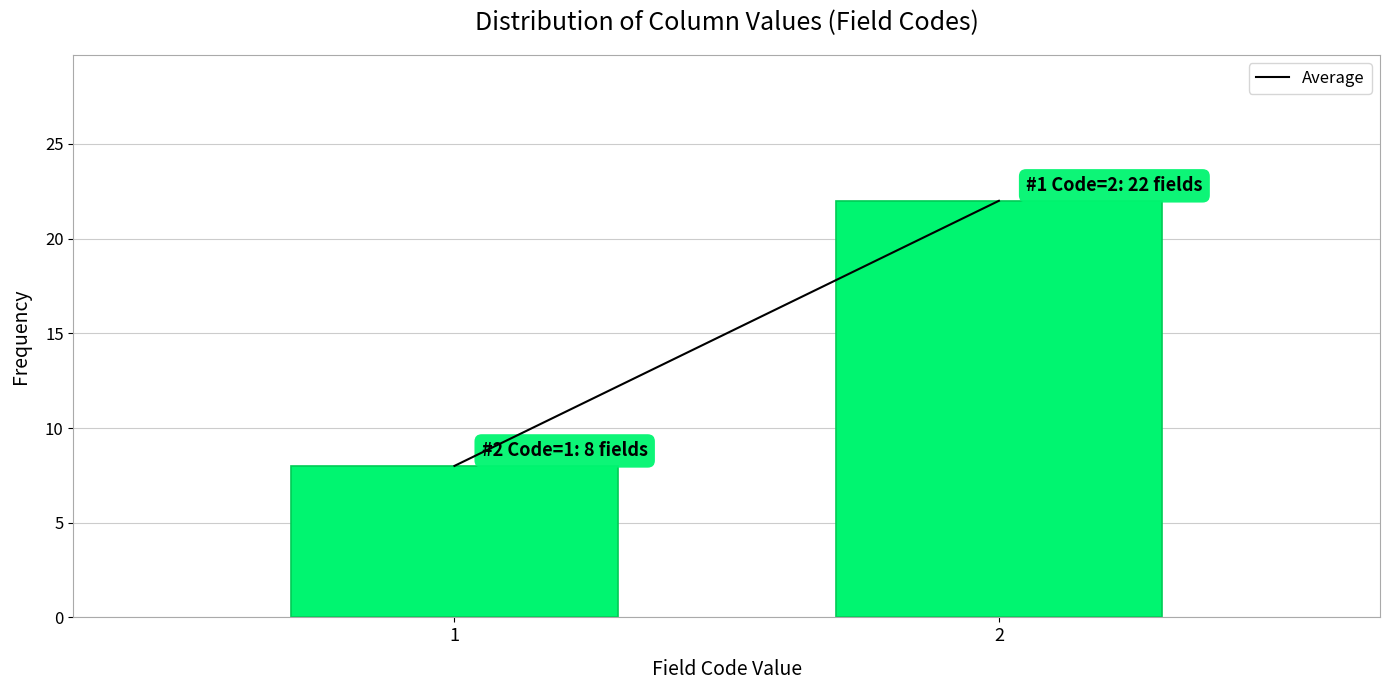

Reading left to right, transcribe all the data shown in this chart.

1=8	2=22